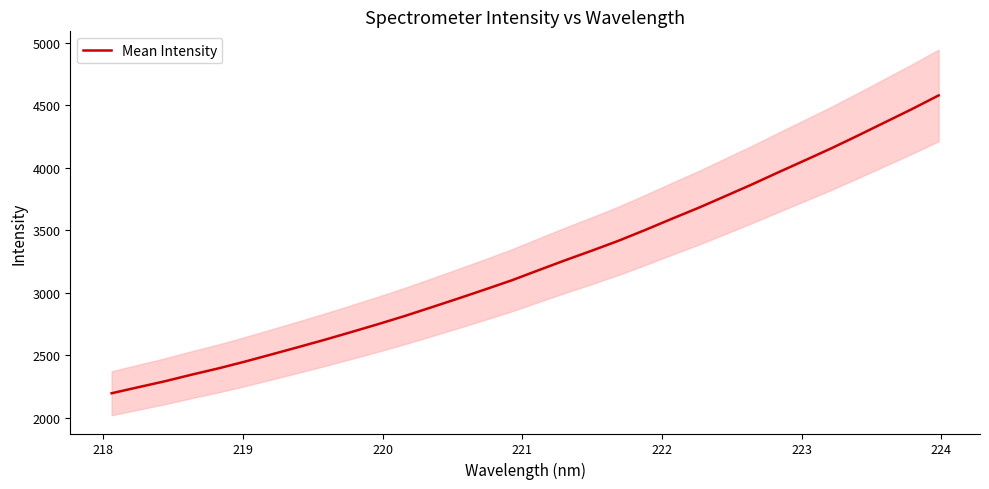

What is the lowest value of the Mean Intensity series?

2196.2